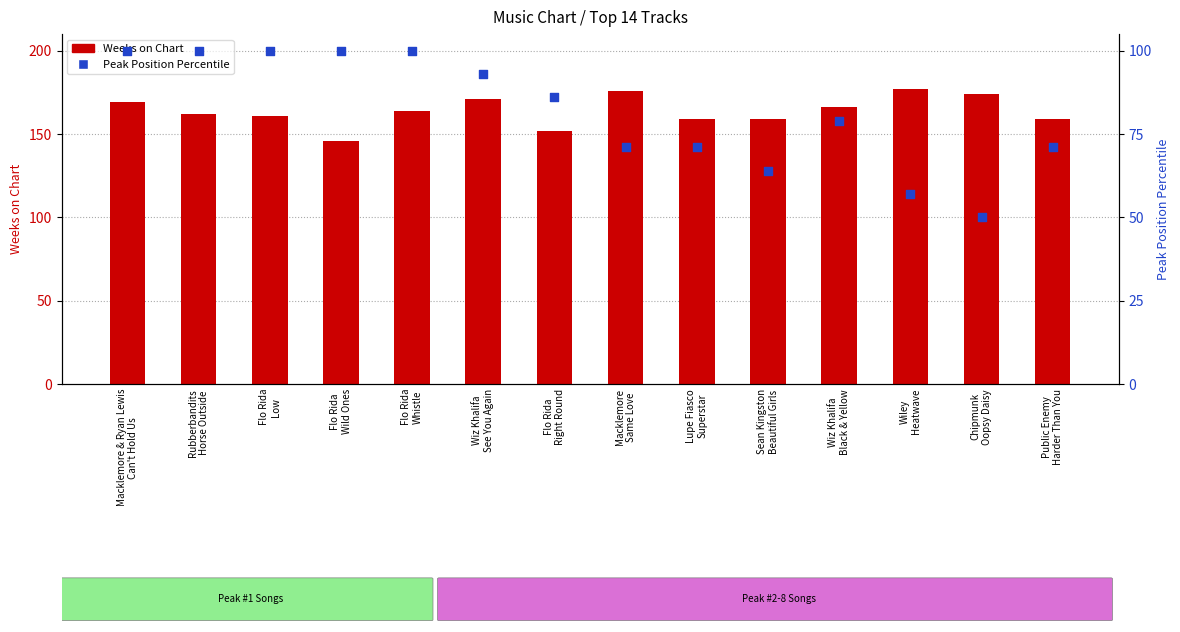

Which series reaches the maximum Y coordinate?

Weeks on Chart